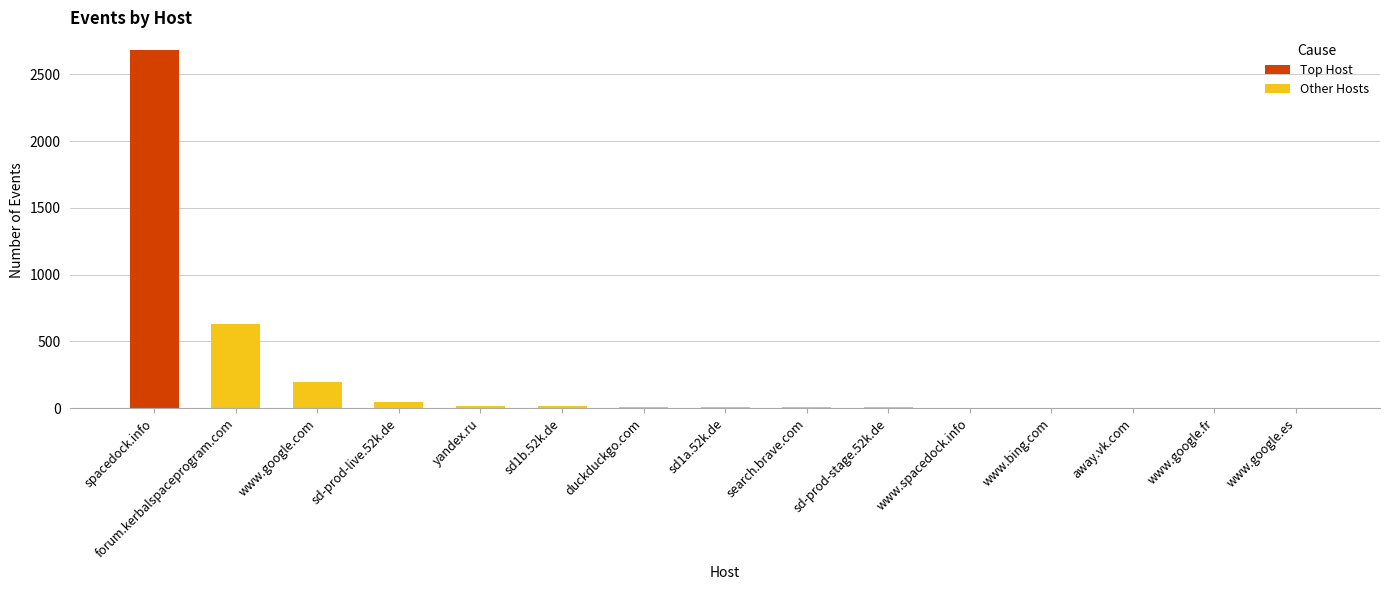

At which label is the value closest to 1341?

forum.kerbalspaceprogram.com